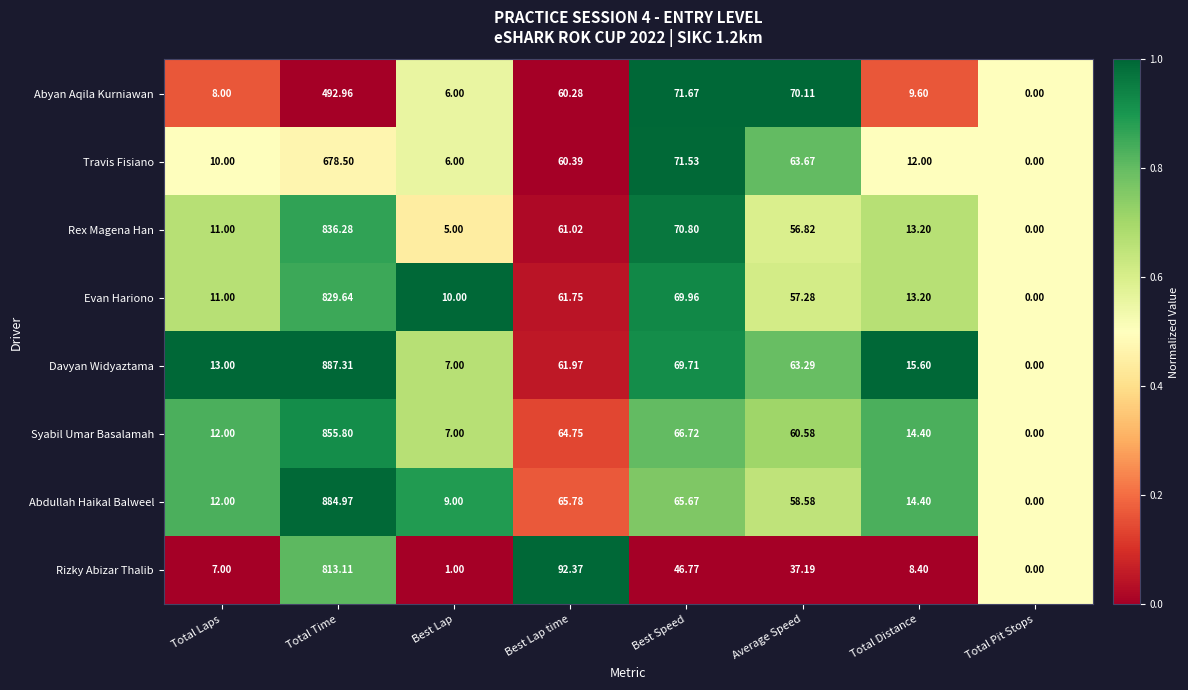

At which label does Evan Hariono first exceed 57?

Total Time